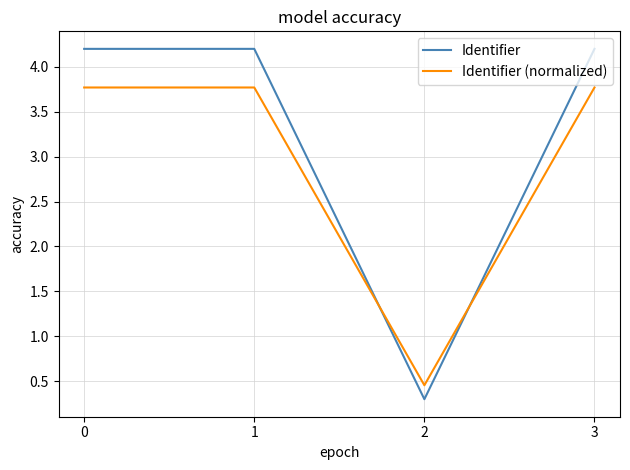

What is the maximum value for Identifier (normalized)?

3.8